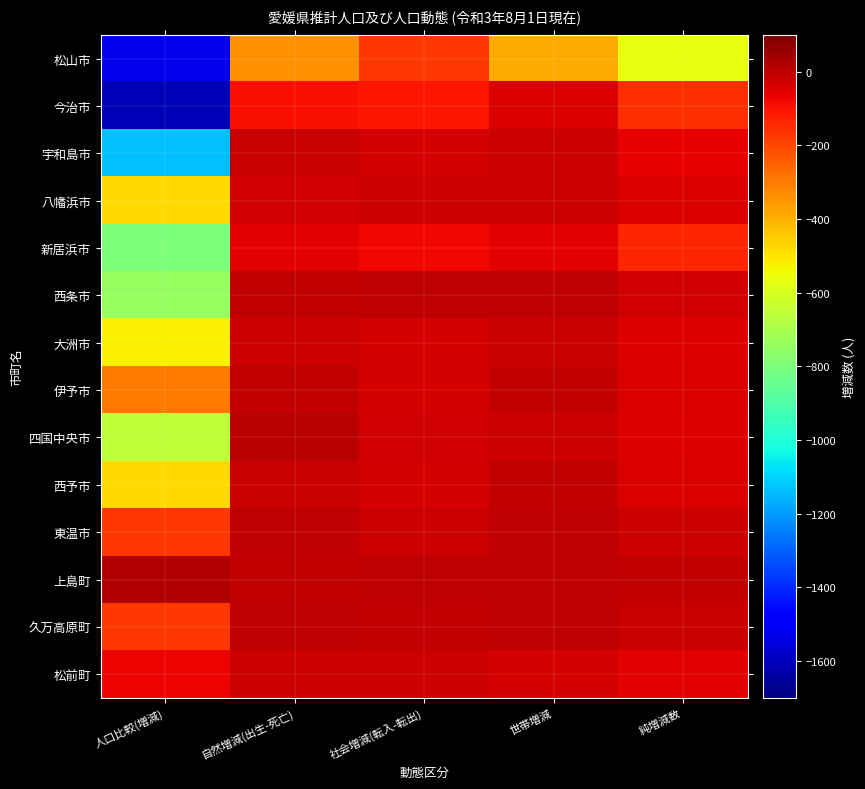

At which category does the chart reach its minimum across all series?

人口比較(増減)